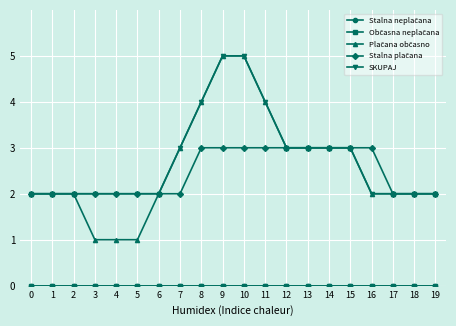

True or false: Stalna plačana has a value of 3 at 16.

True